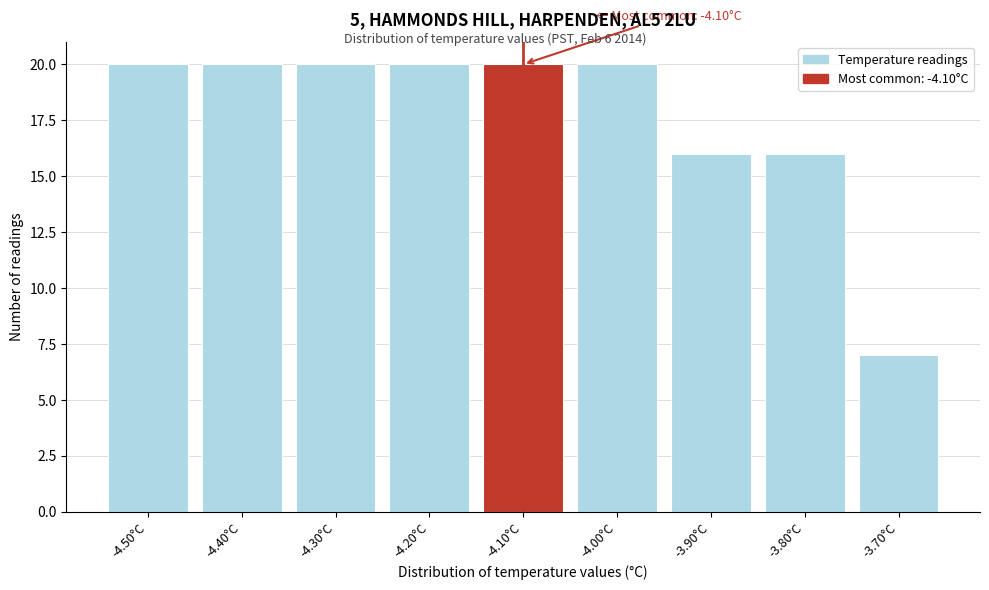

Reading right to left, list all the values displayed in this chart.

-3.70°C=7	-3.80°C=16	-3.90°C=16	-4.00°C=20	-4.10°C=20	-4.20°C=20	-4.30°C=20	-4.40°C=20	-4.50°C=20